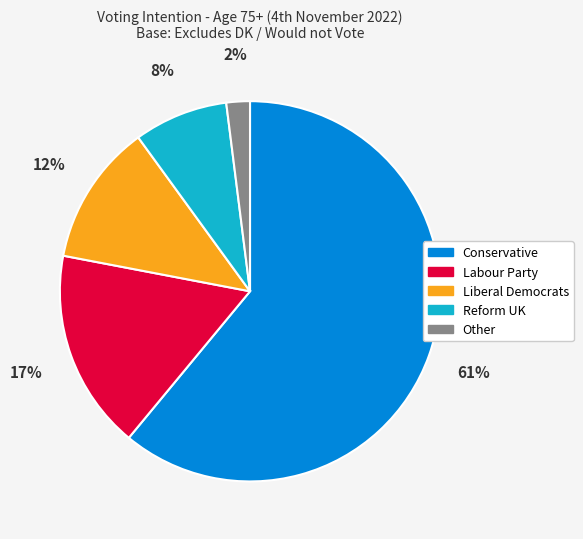

True or false: Labour Party accounts for 17% of the total.

True